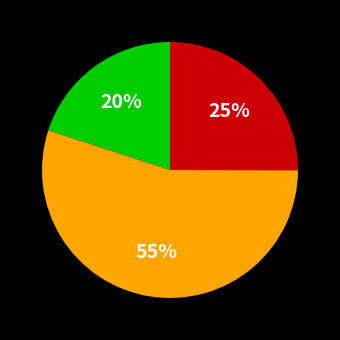

To the nearest percent, what is the difference between the largest and smallest slice percentages?

35%